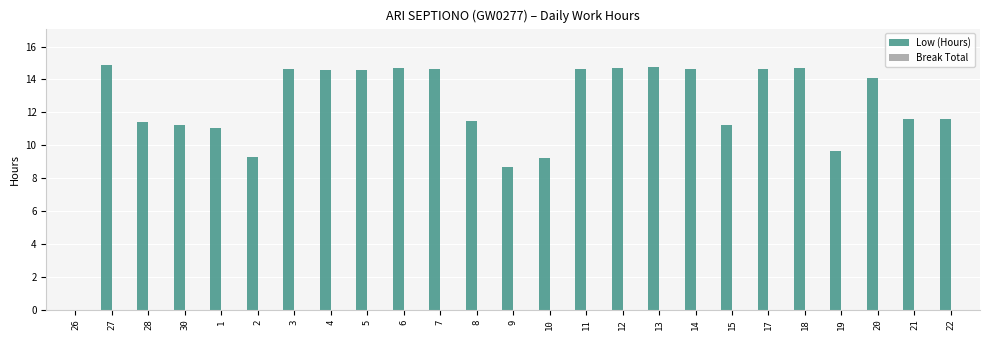

True or false: the data shows 14.6 at 4.

True